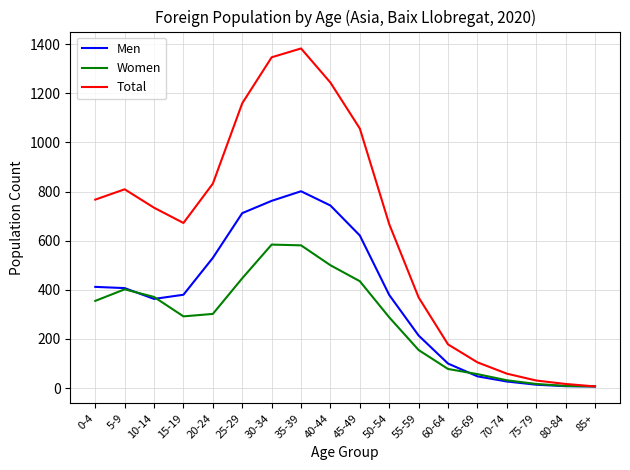

What position from the right is 80-84?

2